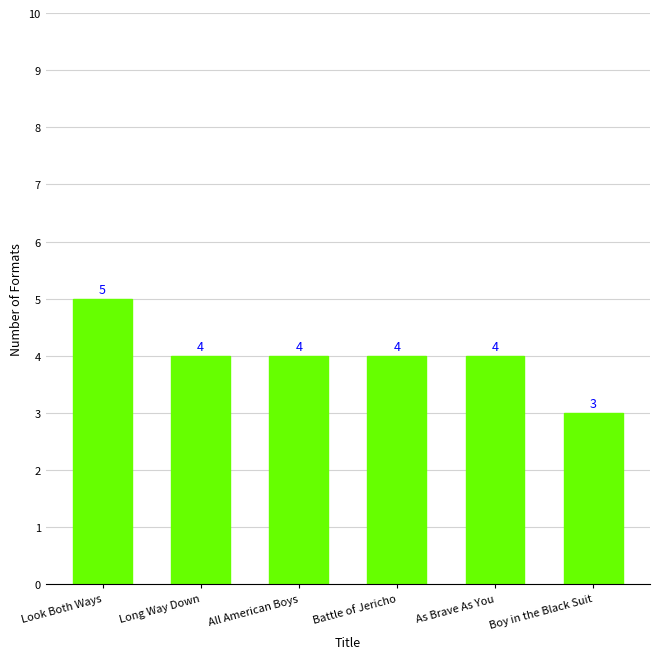

What is the value of the 6th bar from the left?

3